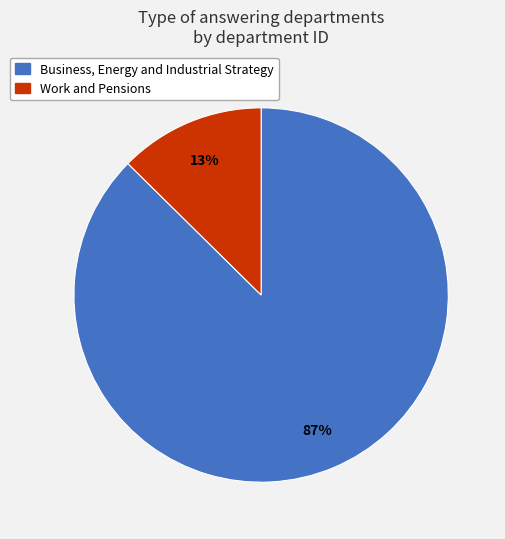

To the nearest percent, what is the combined percentage of Business, Energy and Industrial Strategy and Work and Pensions?

100%